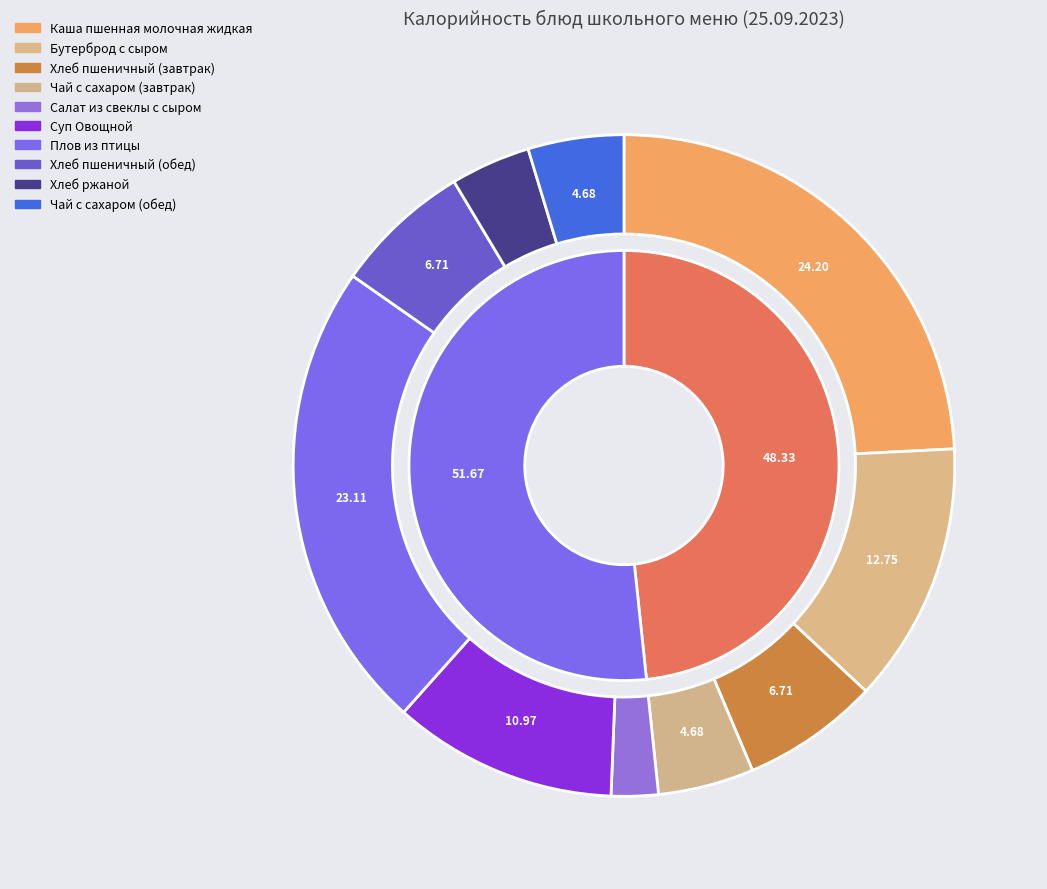

What portion of the pie excludes Хлеб пшеничный (обед)?

93.3%